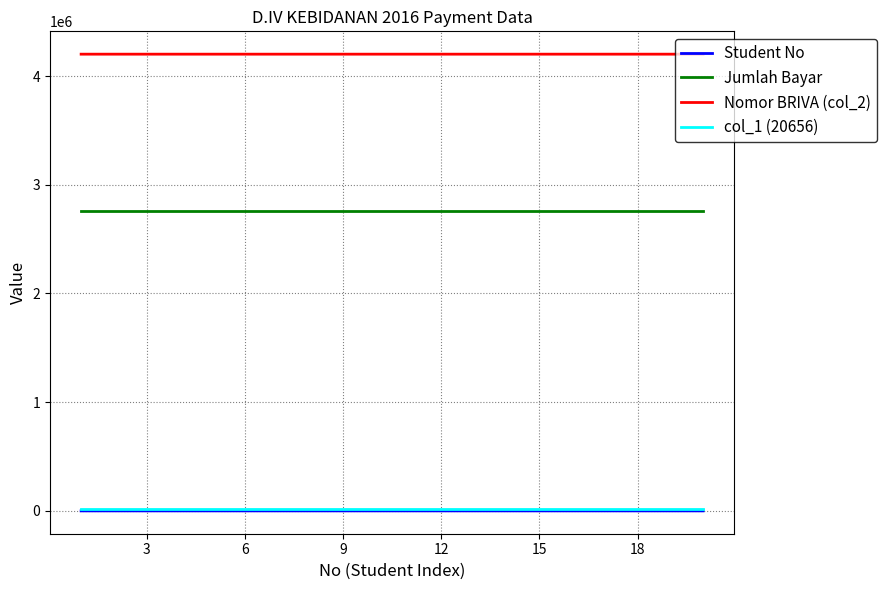

What are all the series names shown in the legend?

Student No, Jumlah Bayar, Nomor BRIVA (col_2), col_1 (20656)